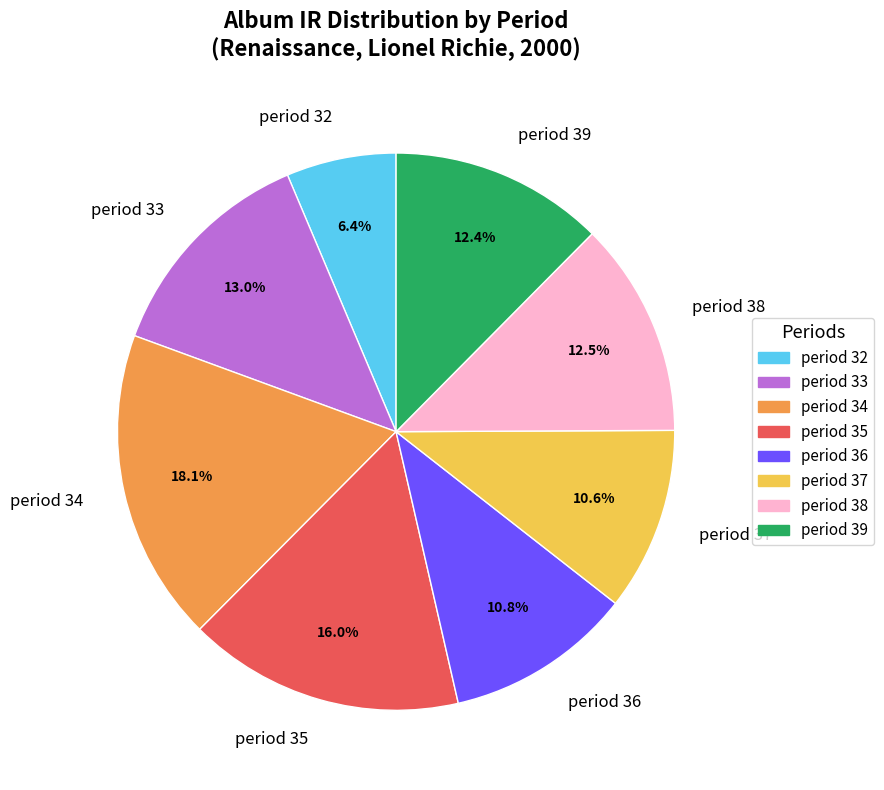

What percentage is the period 34 slice, to the nearest percent?

18%